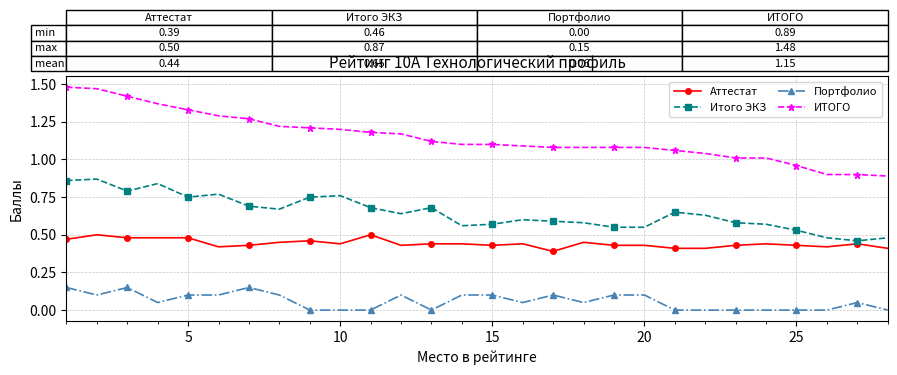

How many lines are shown in the chart?

4